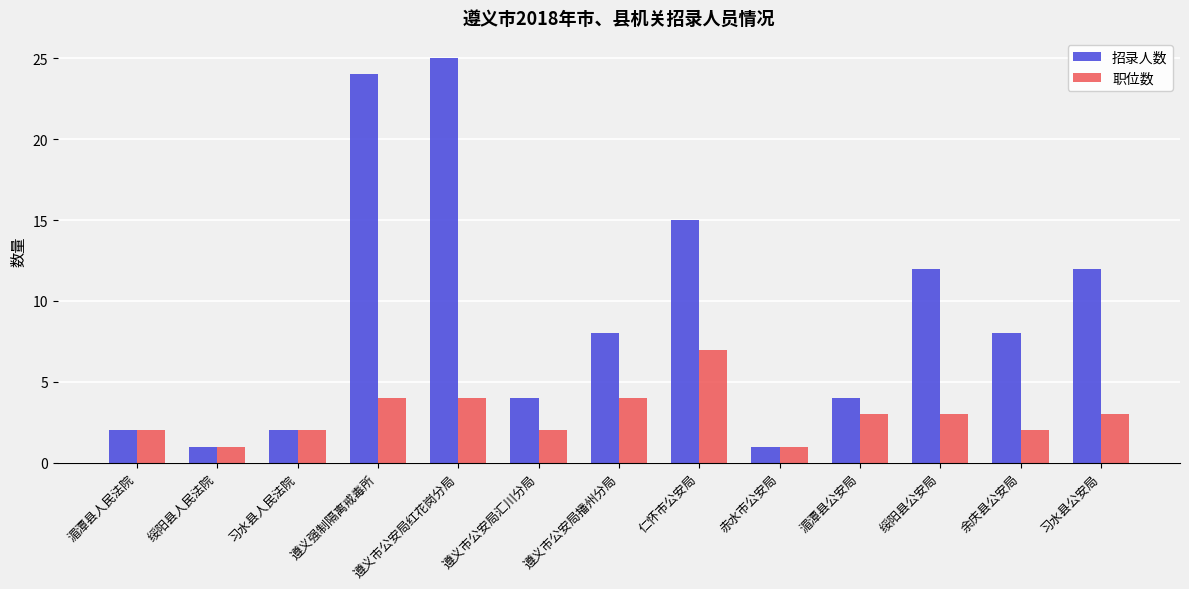

Is the value of 职位数 at 绥阳县人民法院 greater than the value of 招录人数 at 遵义市公安局播州分局?

No